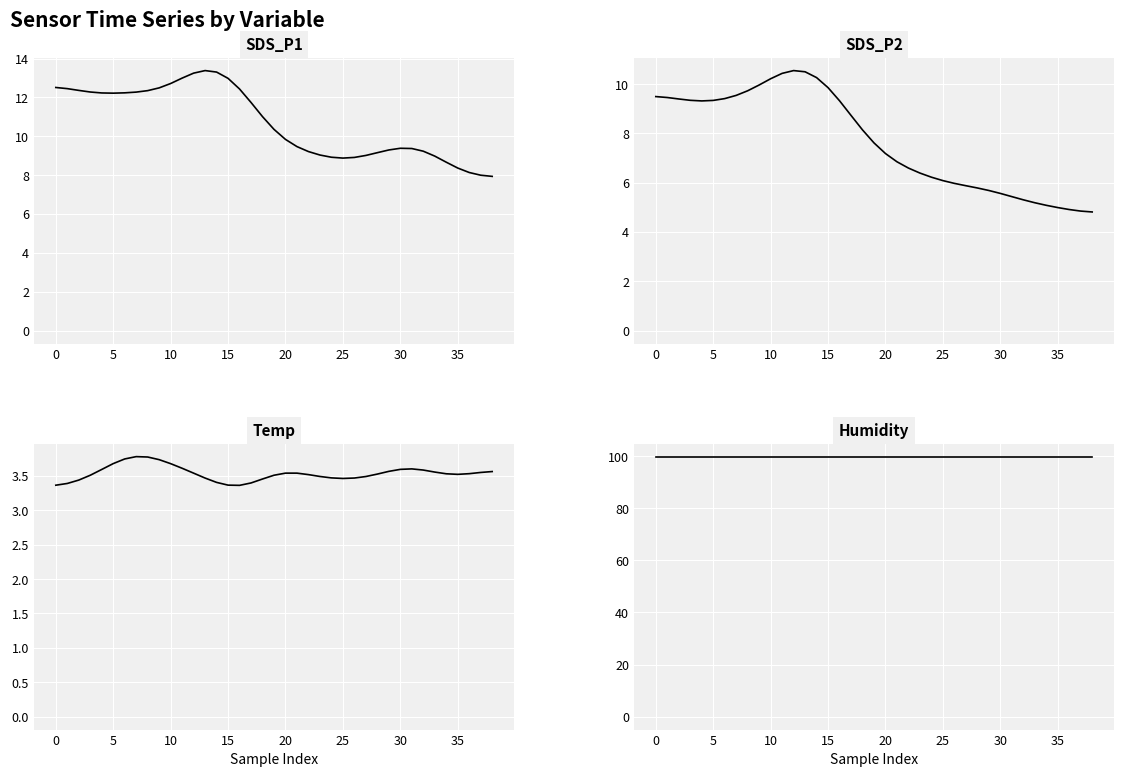

What is the spread (max minus min) of values at 17?

96.5